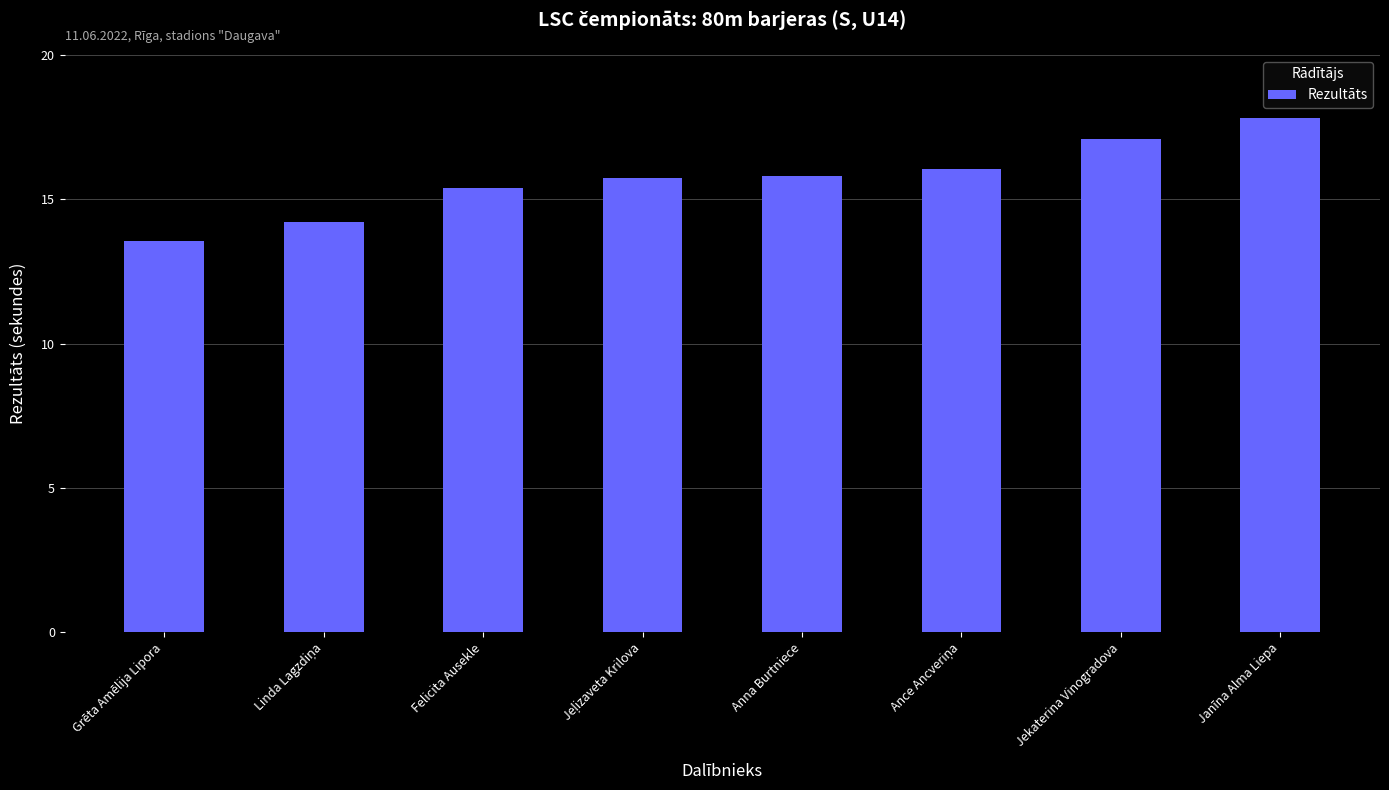

What is the change in value from Jekaterina Vinogradova to Janīna Alma Liepa?

+0.7